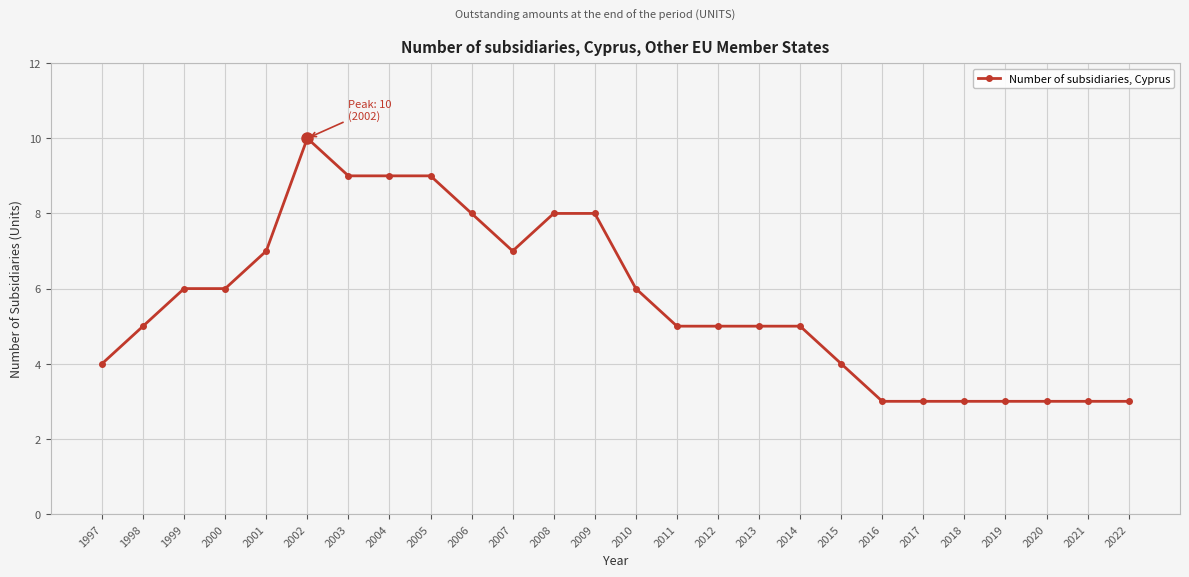

What is the difference between the maximum and minimum values?

7